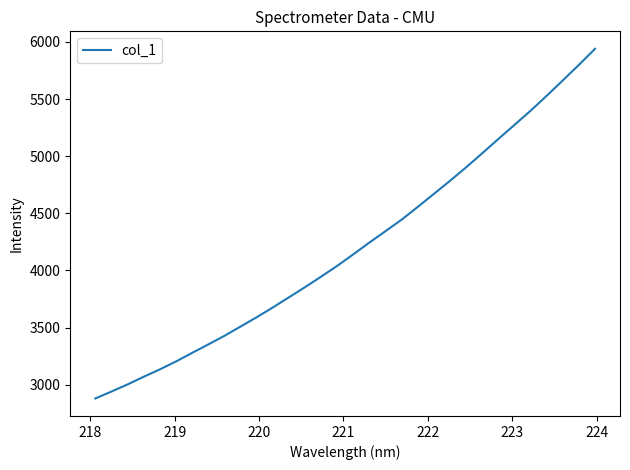

What is the smallest value displayed?

2879.2